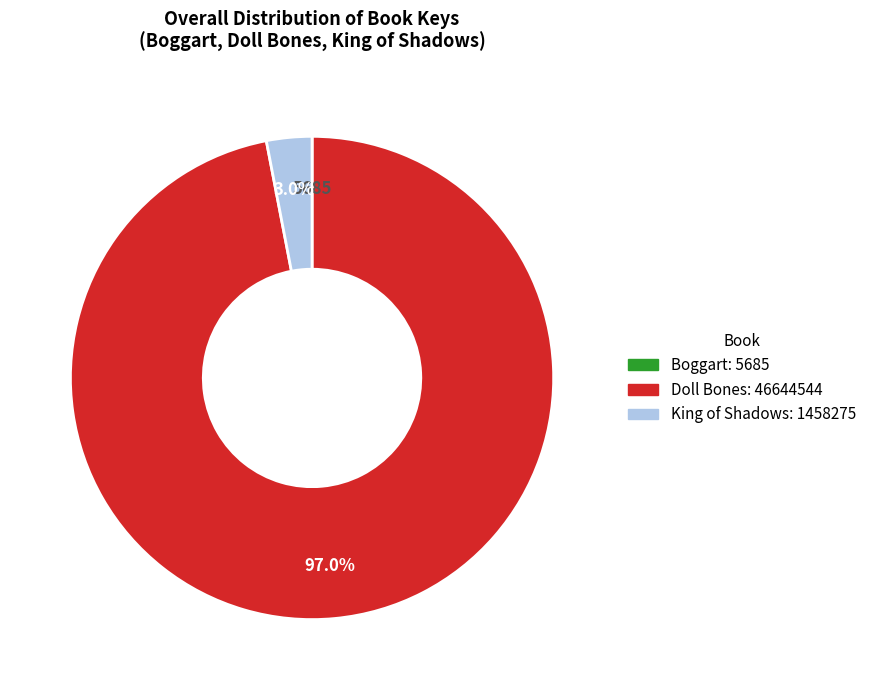

Is there a majority slice in this chart?

Yes